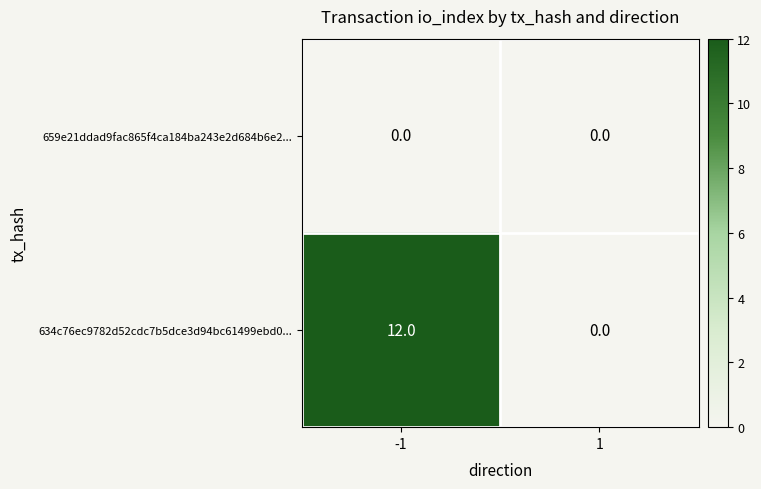

List the series in order of their peak value, lowest first.

659e21ddad9fac865f4ca184ba243e2d684b6e2..., 634c76ec9782d52cdc7b5dce3d94bc61499ebd0...